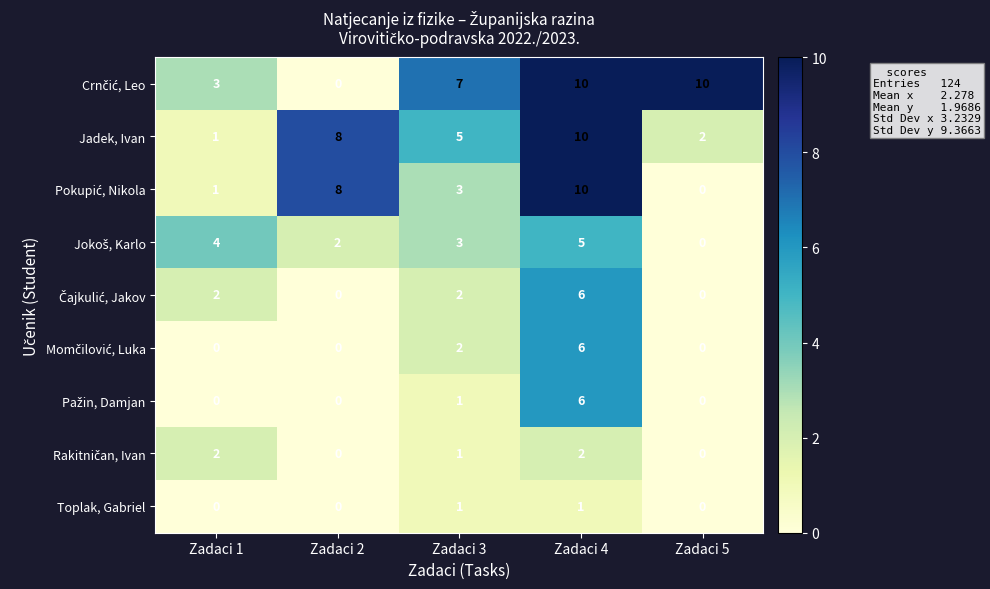

What is the total value across all series at Zadaci 3?

25